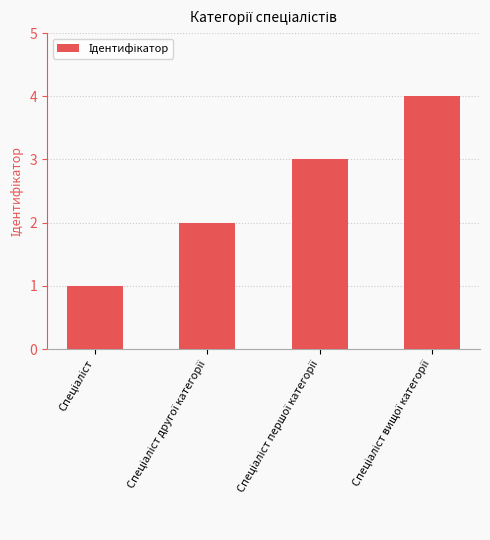

What is the greatest value displayed?

4